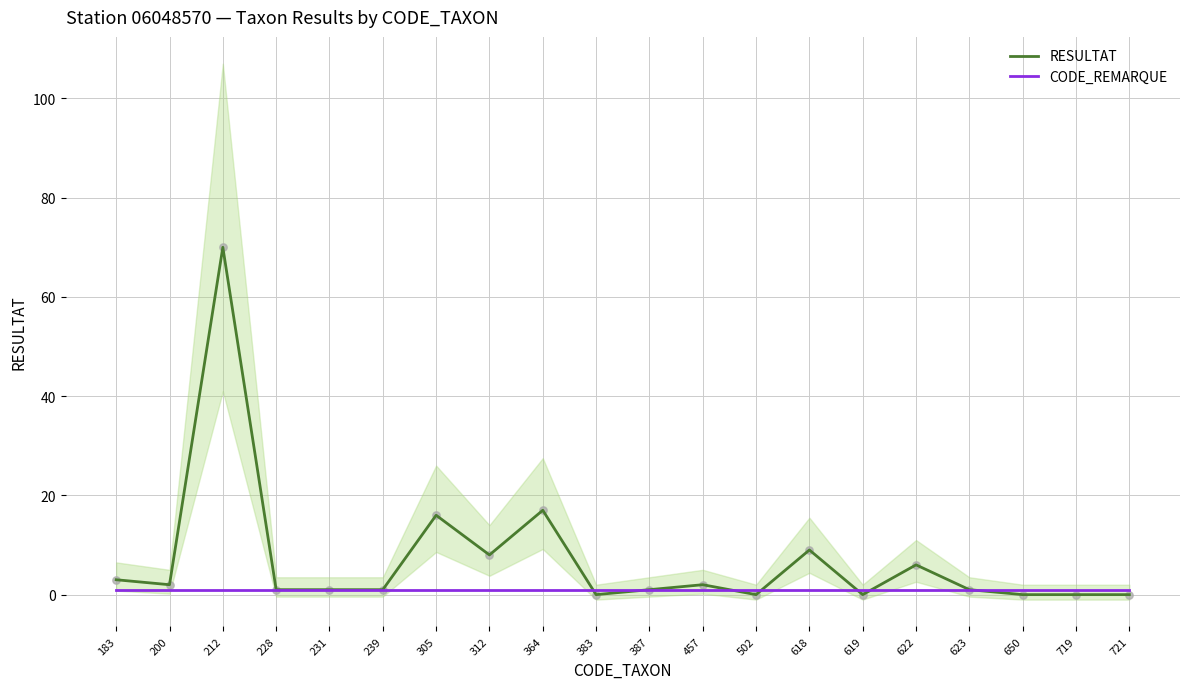

Which series reaches the maximum Y coordinate?

RESULTAT